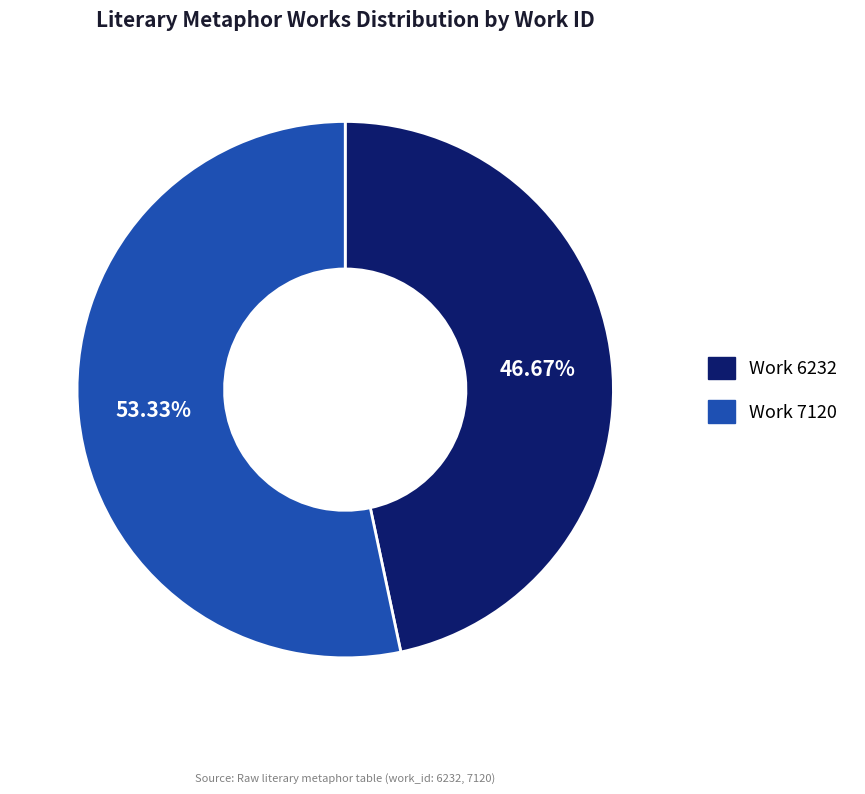

Approximately how many times larger is the value at Work 6232 compared to Work 7120?

0.9